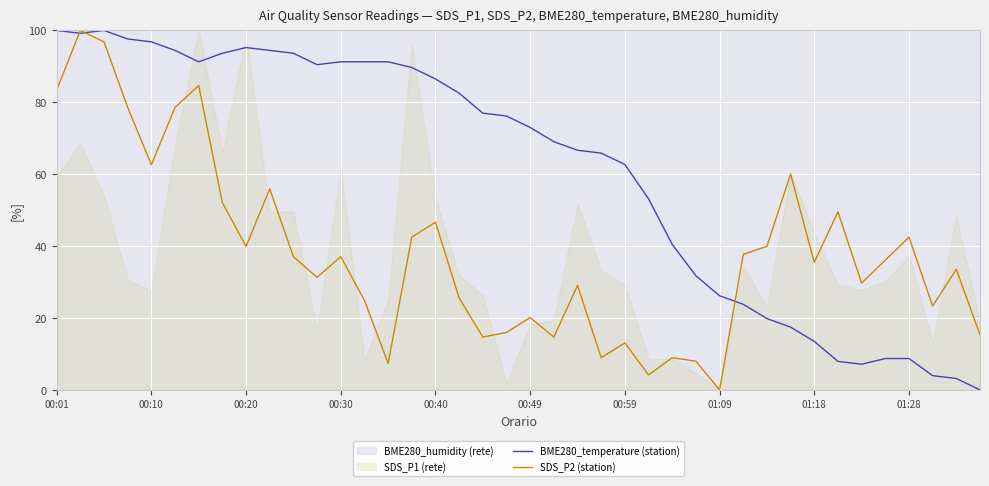

Is the value of BME280_temperature (station) at 01:18 greater than the value of SDS_P2 (station) at 01:18?

No